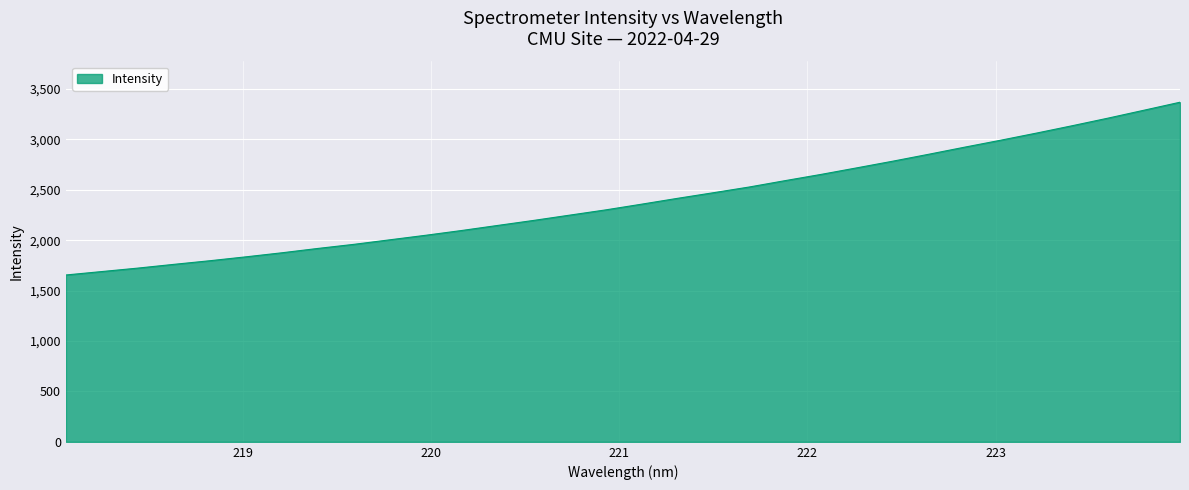

What is the difference between the maximum and minimum values?

1713.2